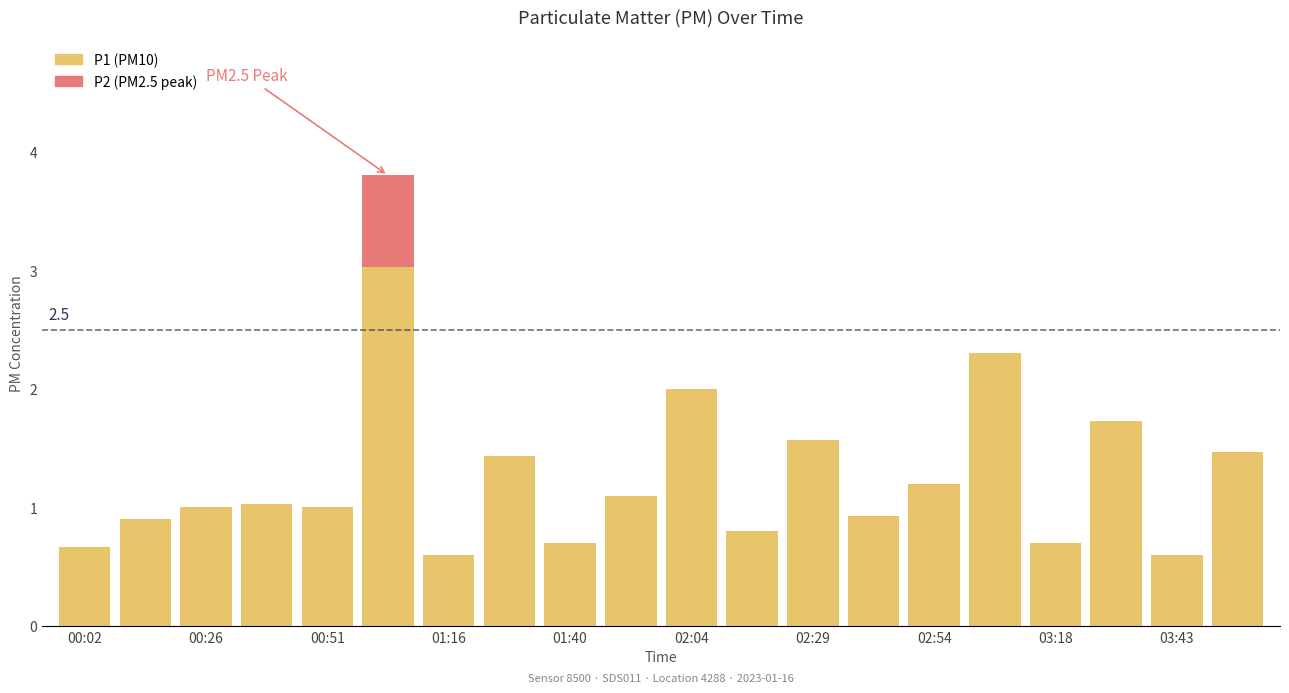

The value at 03:43 is 0.6. True or false?

True